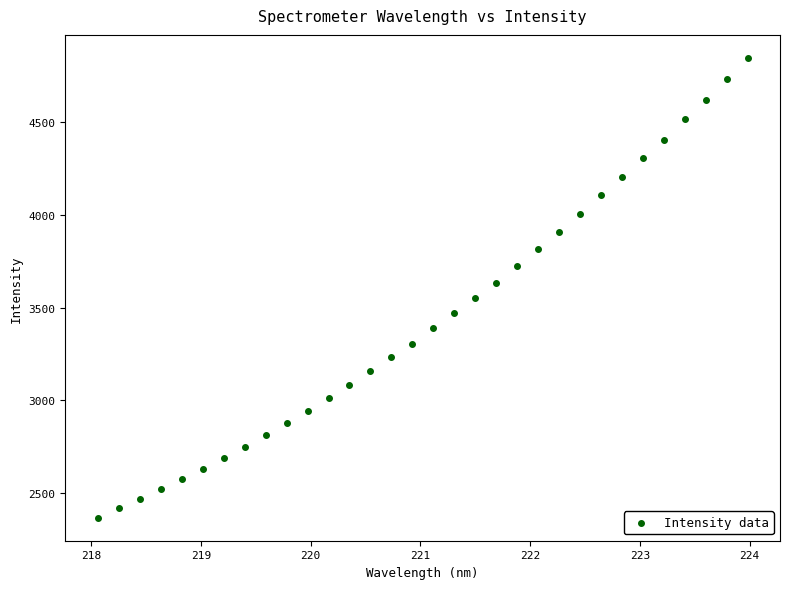

What is the range of X values (max minus min)?

5.9